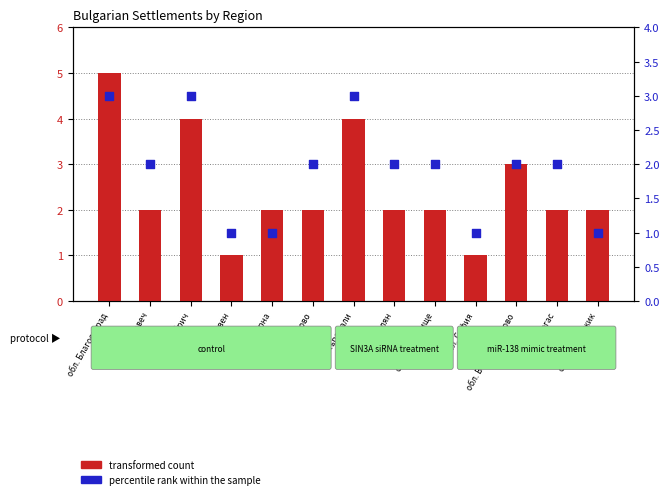

At how many categories does at least one series exceed 3?

3